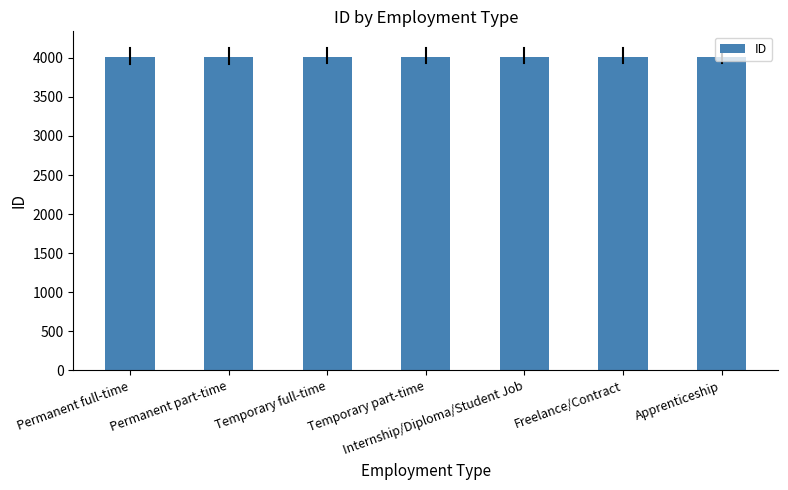

What is the approximate value at Temporary part-time?

4009